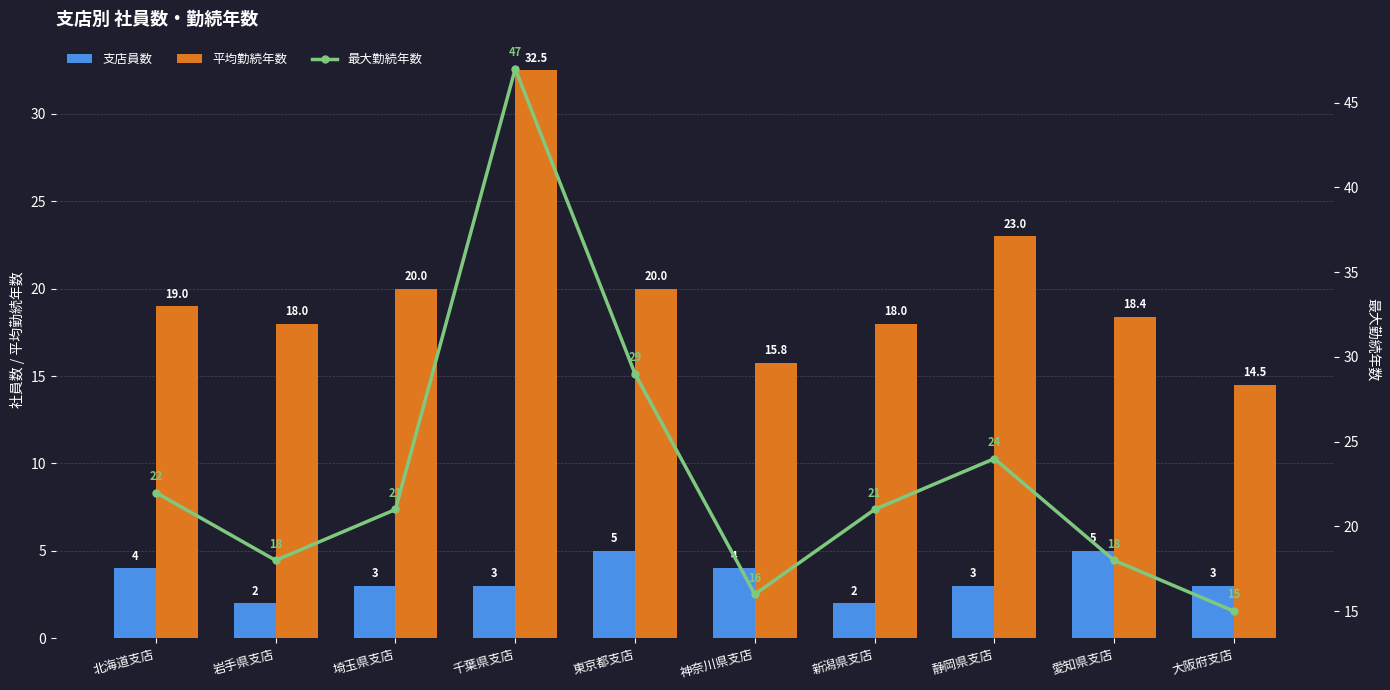

Are the bars grouped side by side (vs. stacked)?

Yes